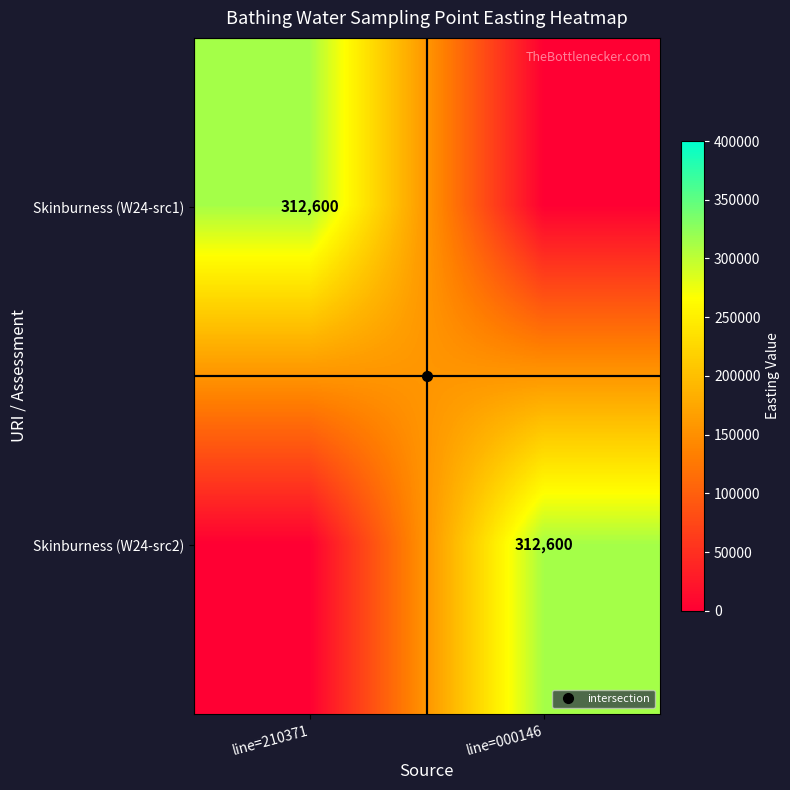

Is it true that Skinburness (W24-src1) equals 1000 at line=000146?

True